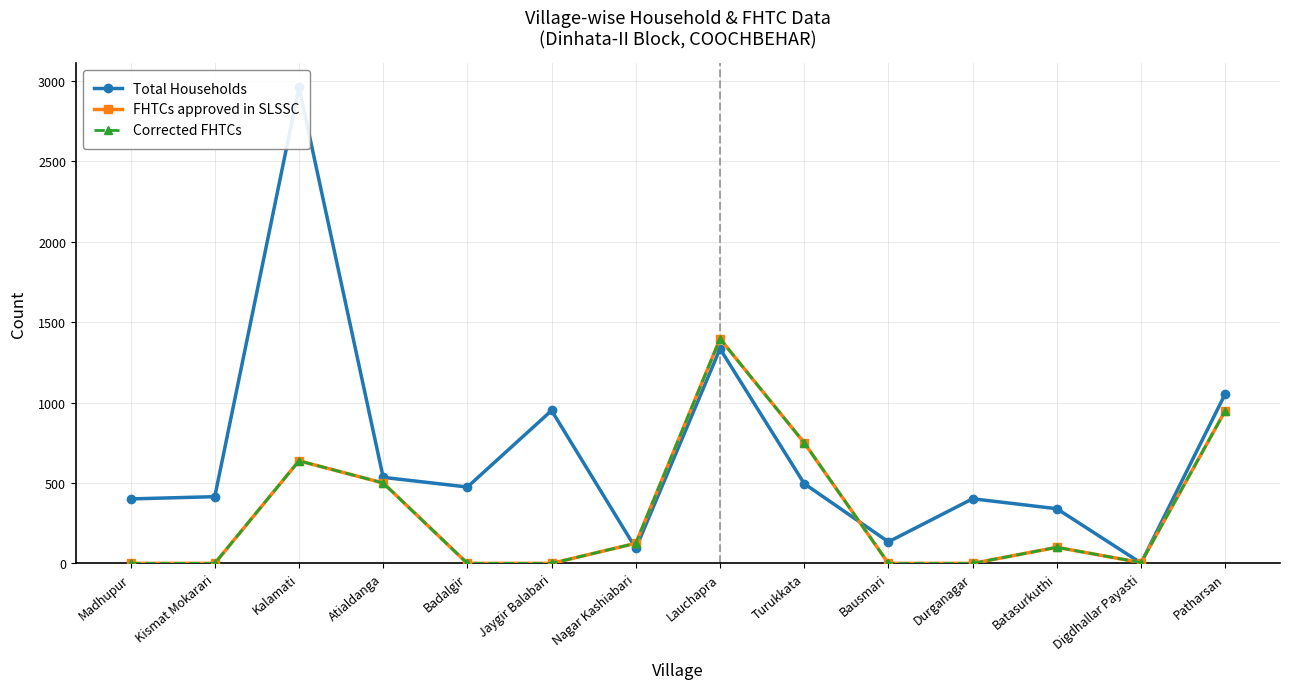

What is the total value across all series at Atialdanga?

1535